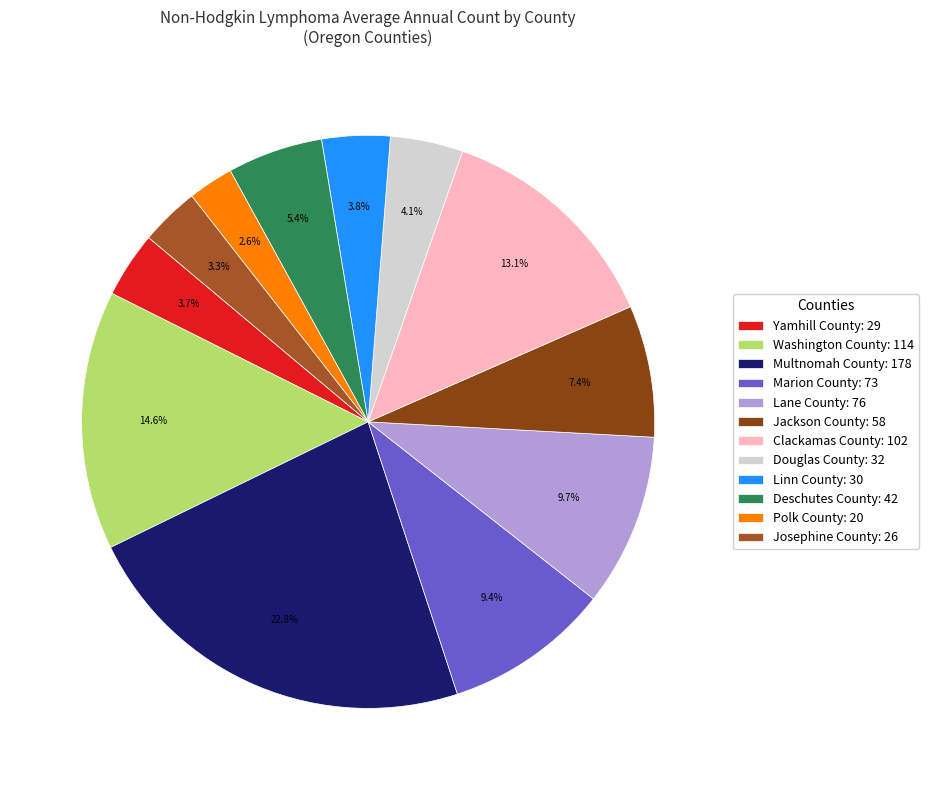

How many slices are in this pie chart?

12